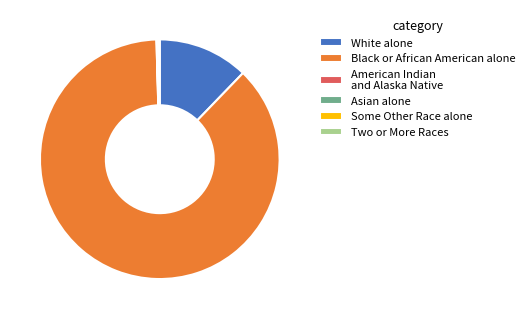

What is the largest slice in the pie chart?

Black or African American alone